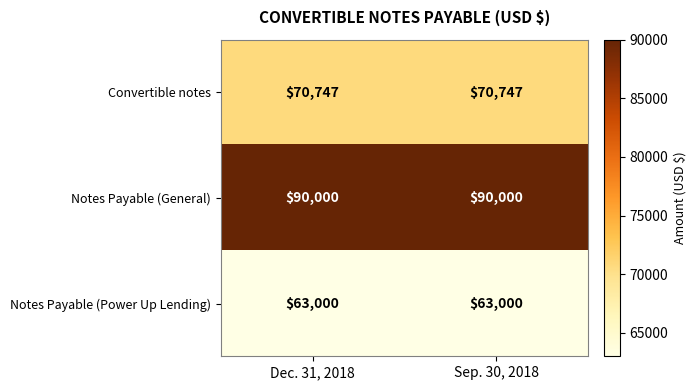

What is the spread (max minus min) of values at Sep. 30, 2018?

27000